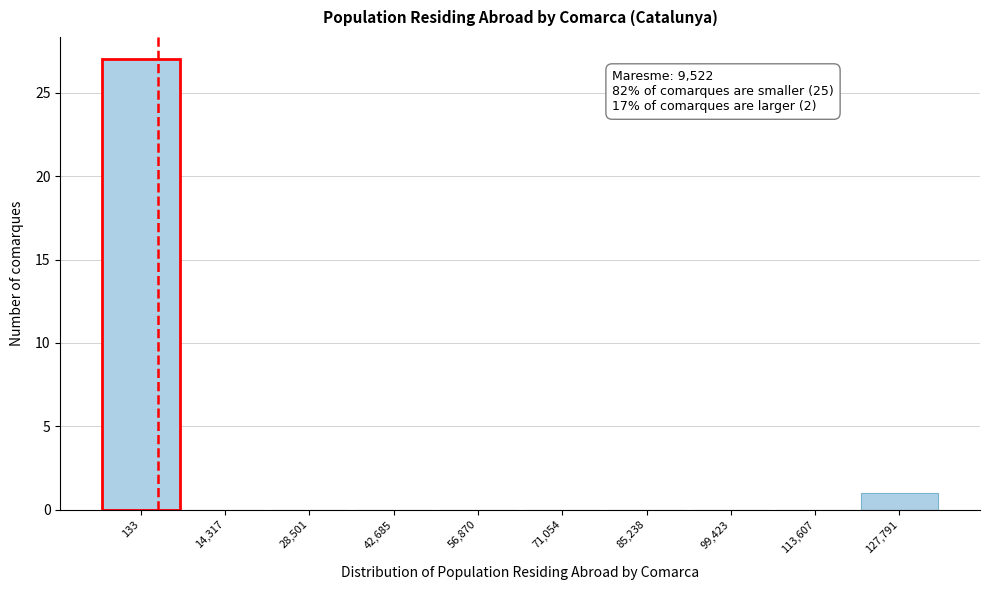

Reading left to right, extract all data points from this chart.

133=27	14,317=0	28,501=0	42,685=0	56,870=0	71,054=0	85,238=0	99,423=0	113,607=0	127,791=1